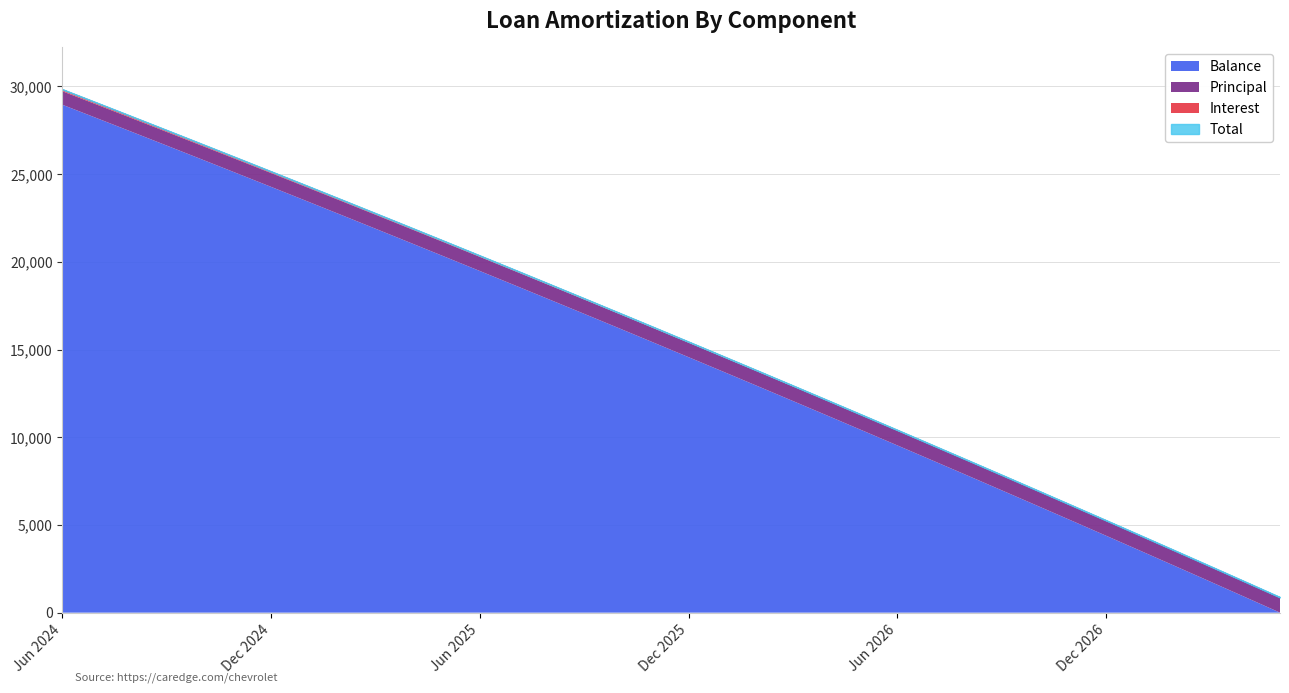

Does the chart have visible grid lines?

Yes